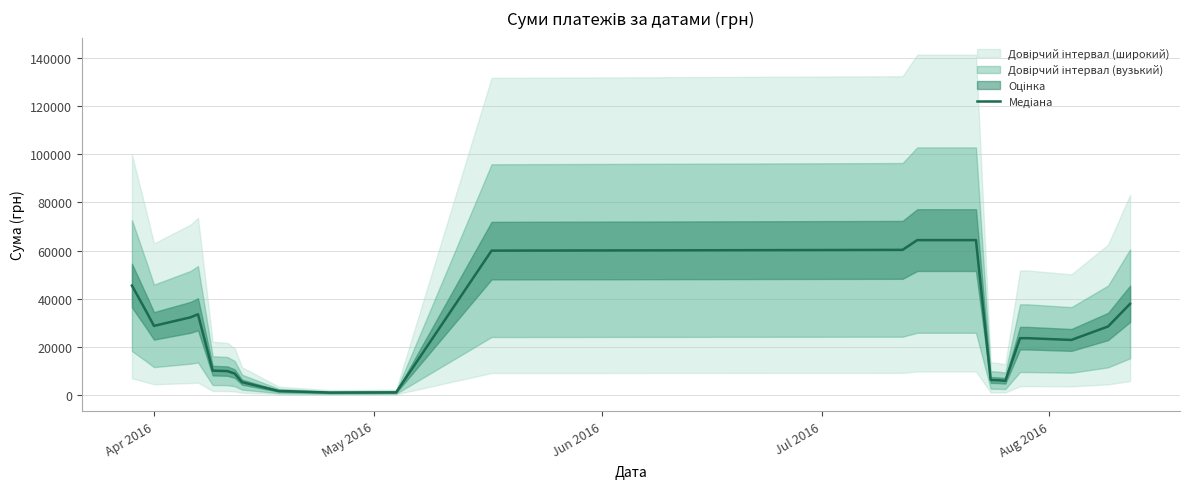

At which label is the value closest to 32595?

Jul 2016